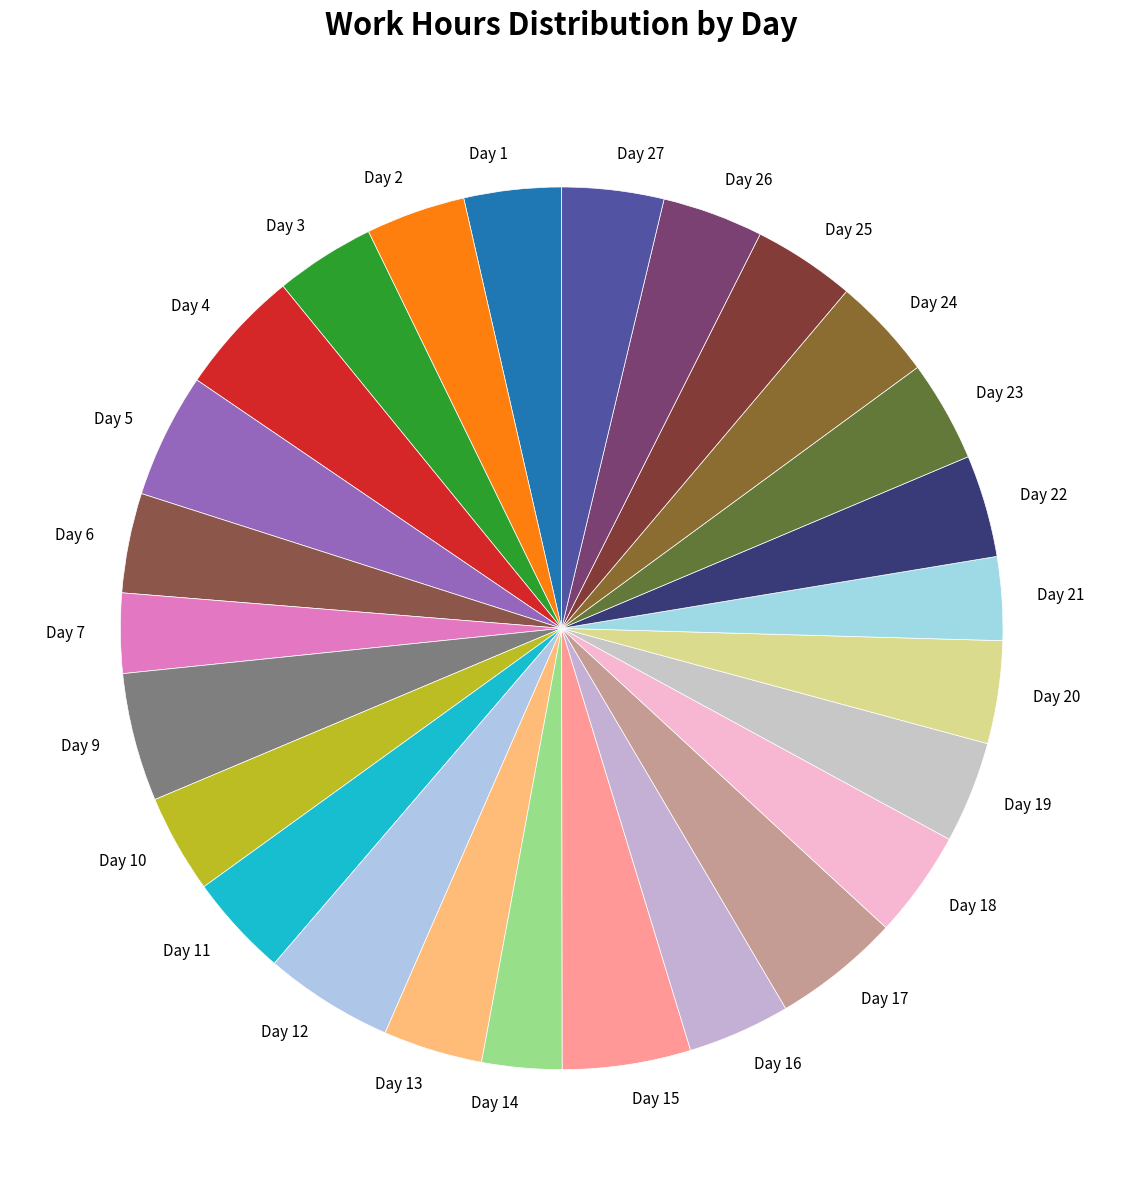

Is it true that Day 10 is 17% of the pie?

False